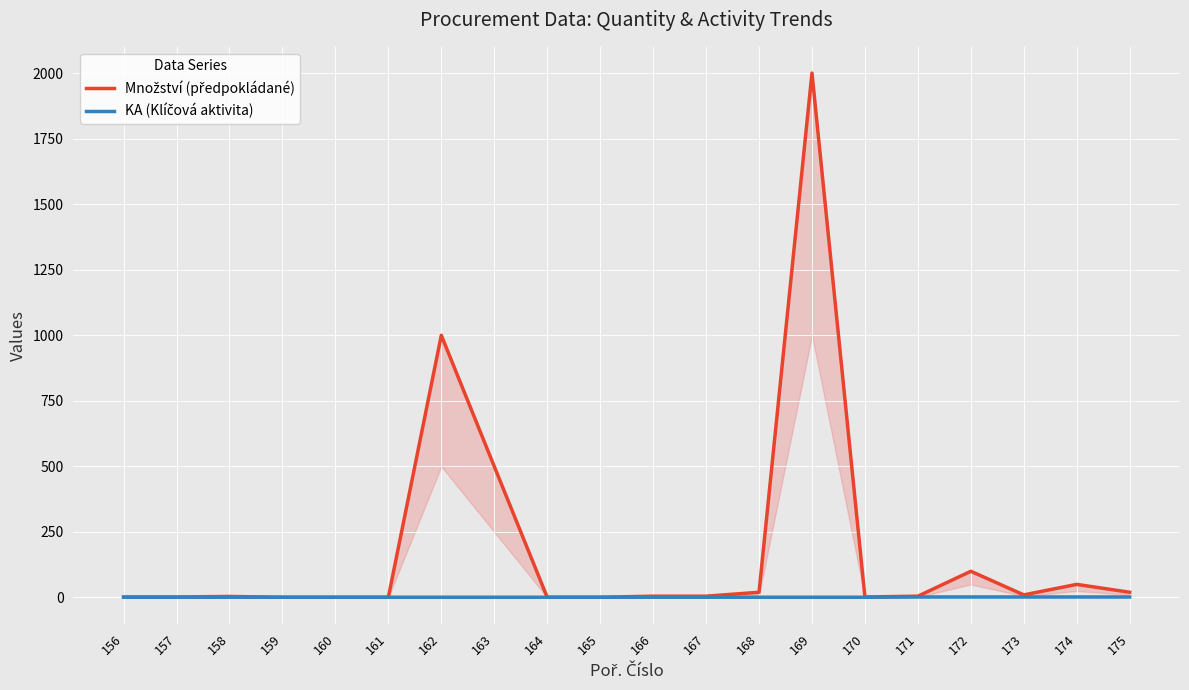

What are all the series names shown in the legend?

Množství (předpokládané), KA (Klíčová aktivita)